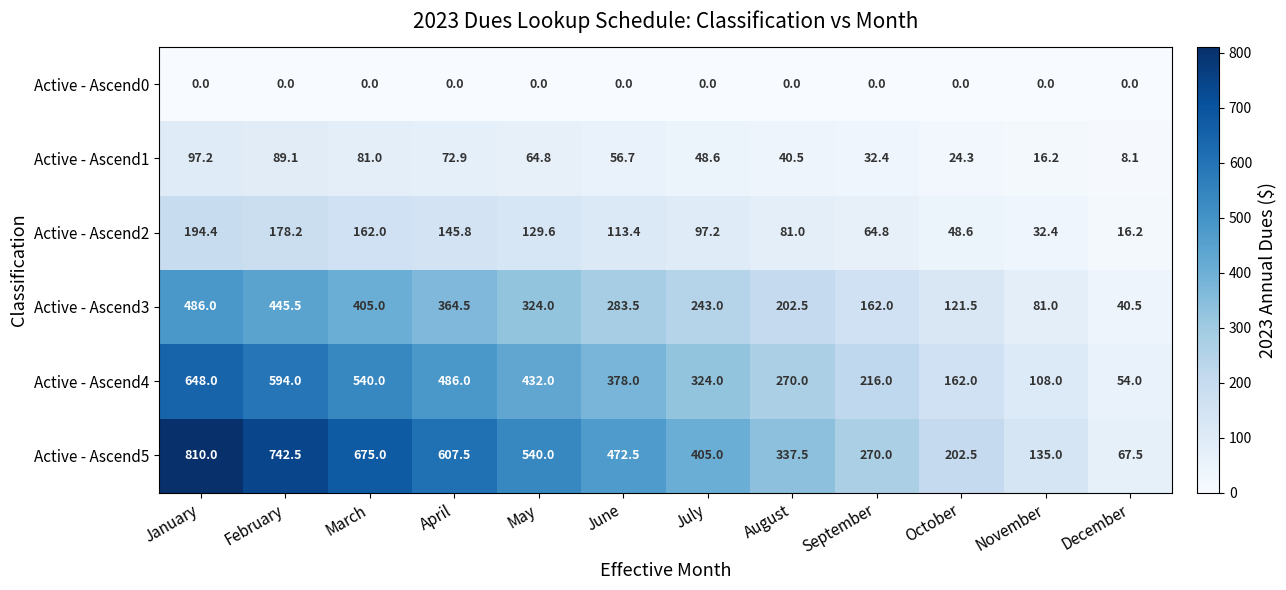

Which category has the highest value in the Active - Ascend1 series?

January